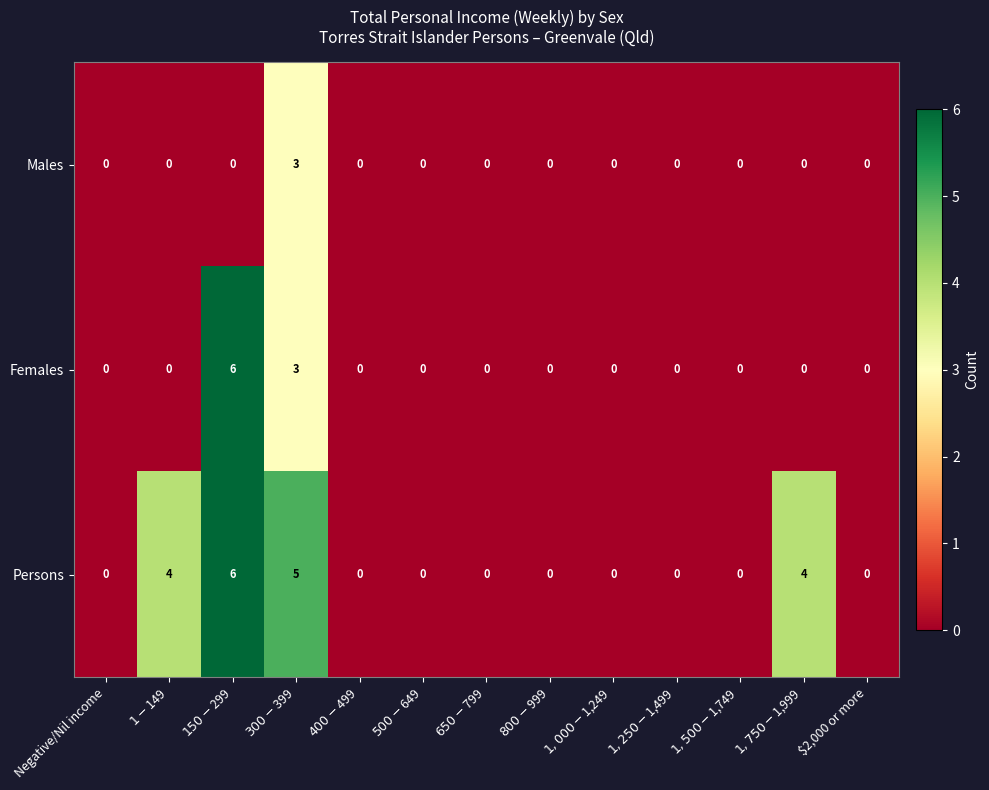

Rank the series by their average value, from highest to lowest.

Persons, Females, Males